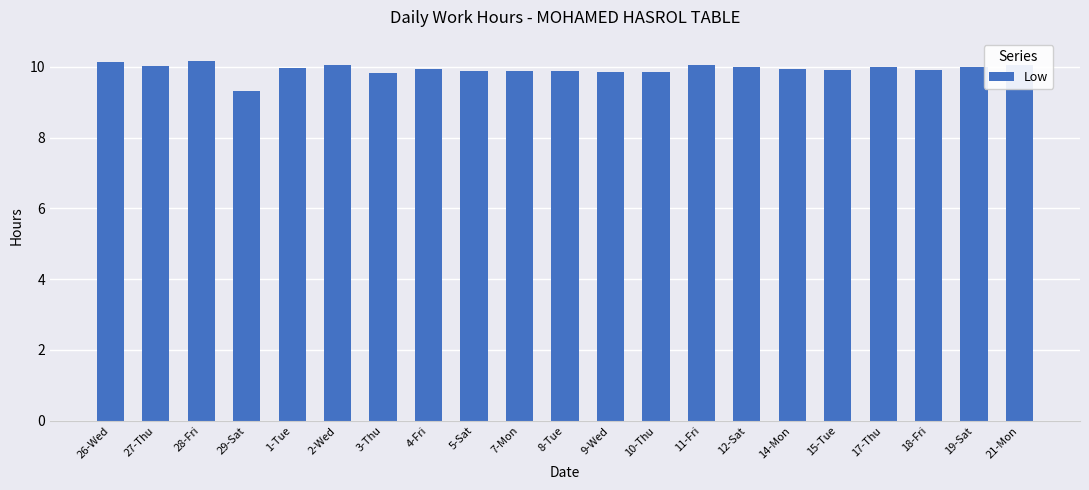

What is the maximum value shown in the chart?

10.2